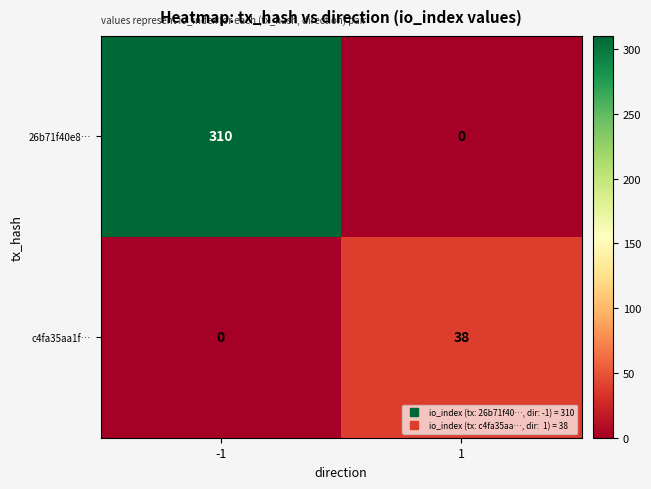

What is the maximum value shown in the chart?

310